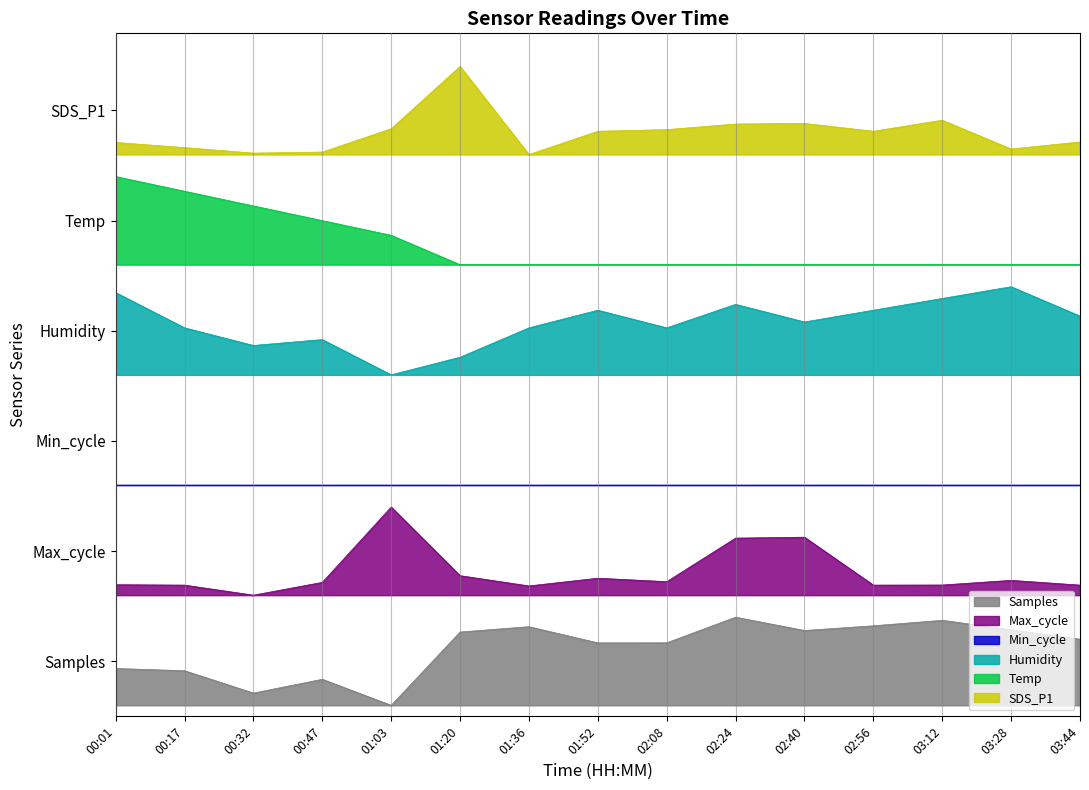

What is the total value across all series at 02:56?

14.6